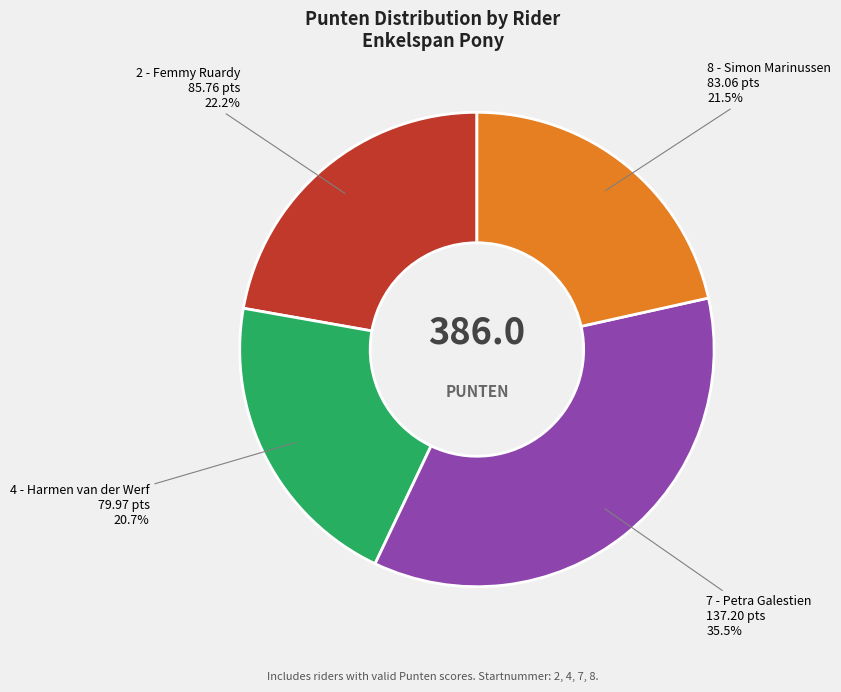

Is there a majority slice in this chart?

No